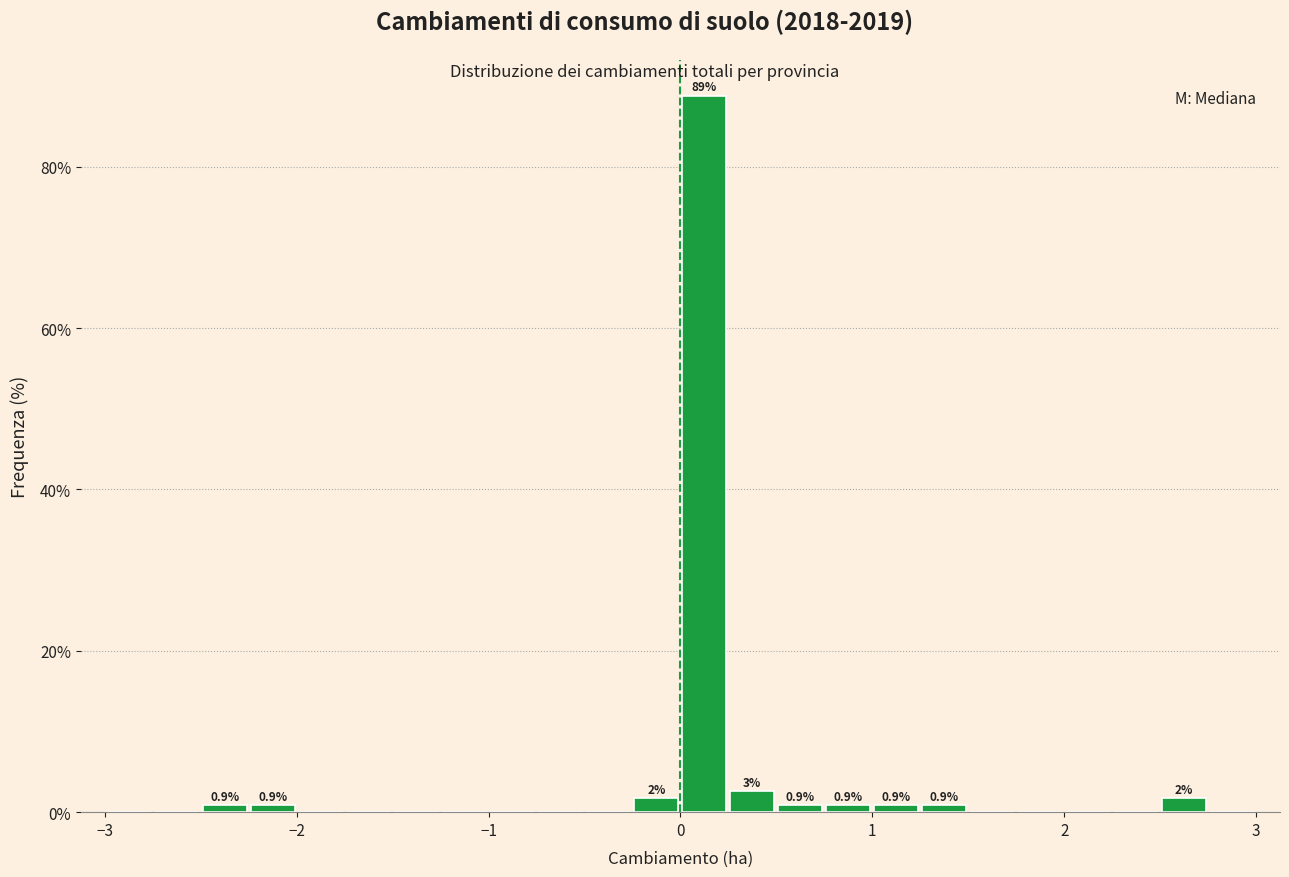

Read against the x-axis, roughly where is the centre of the tallest bar?

0.1